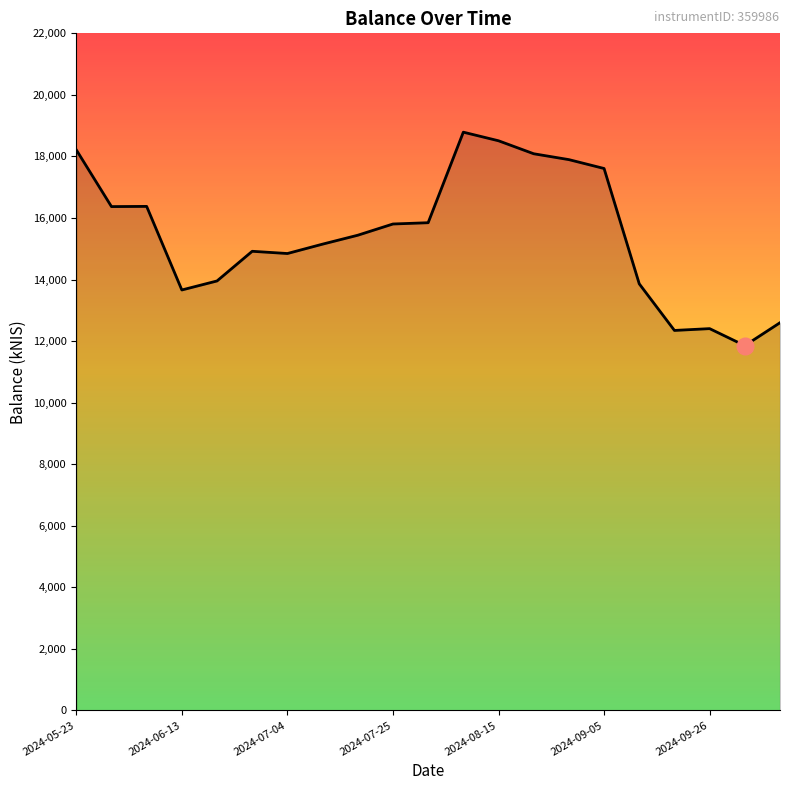

What is the maximum value shown in the chart?

18788.0